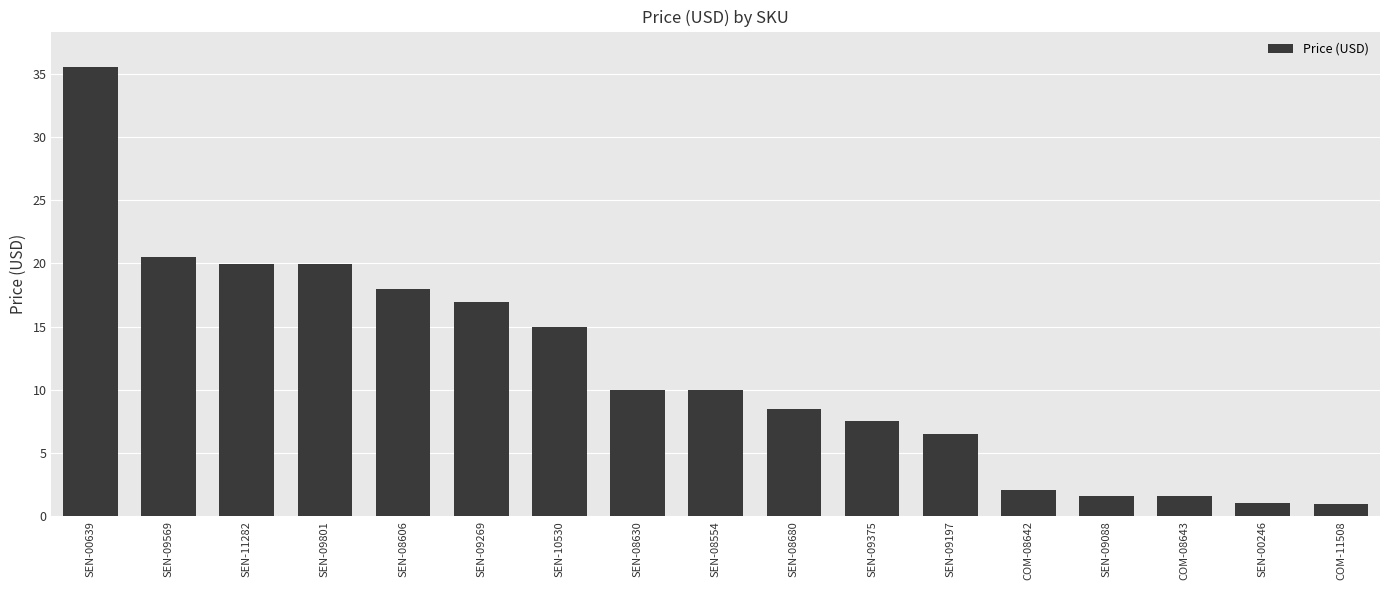

What is the greatest value displayed?

35.5